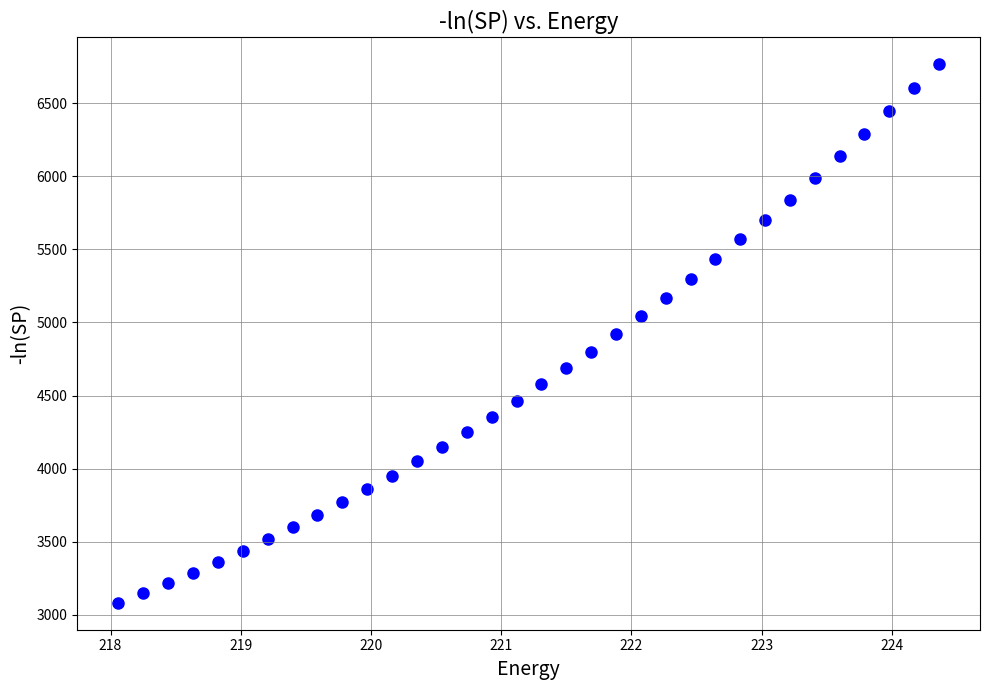

What is the range of X values (max minus min)?

6.3